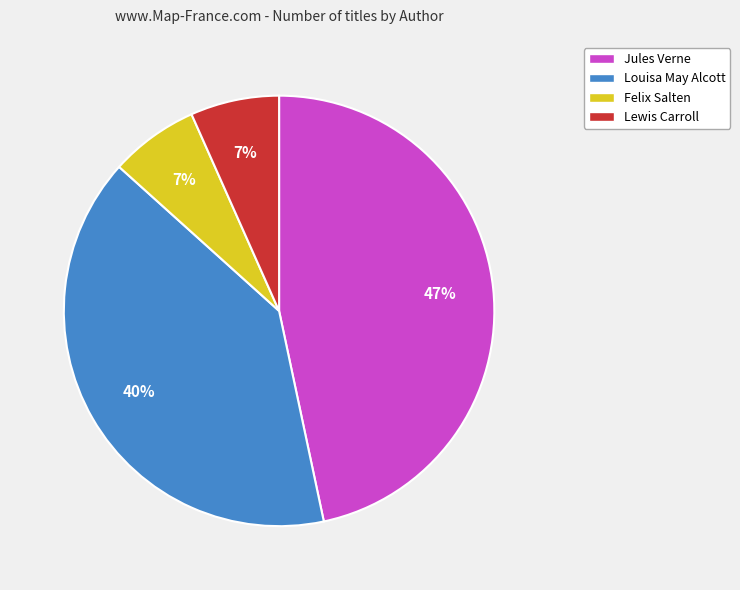

Which slice is the largest?

Jules Verne